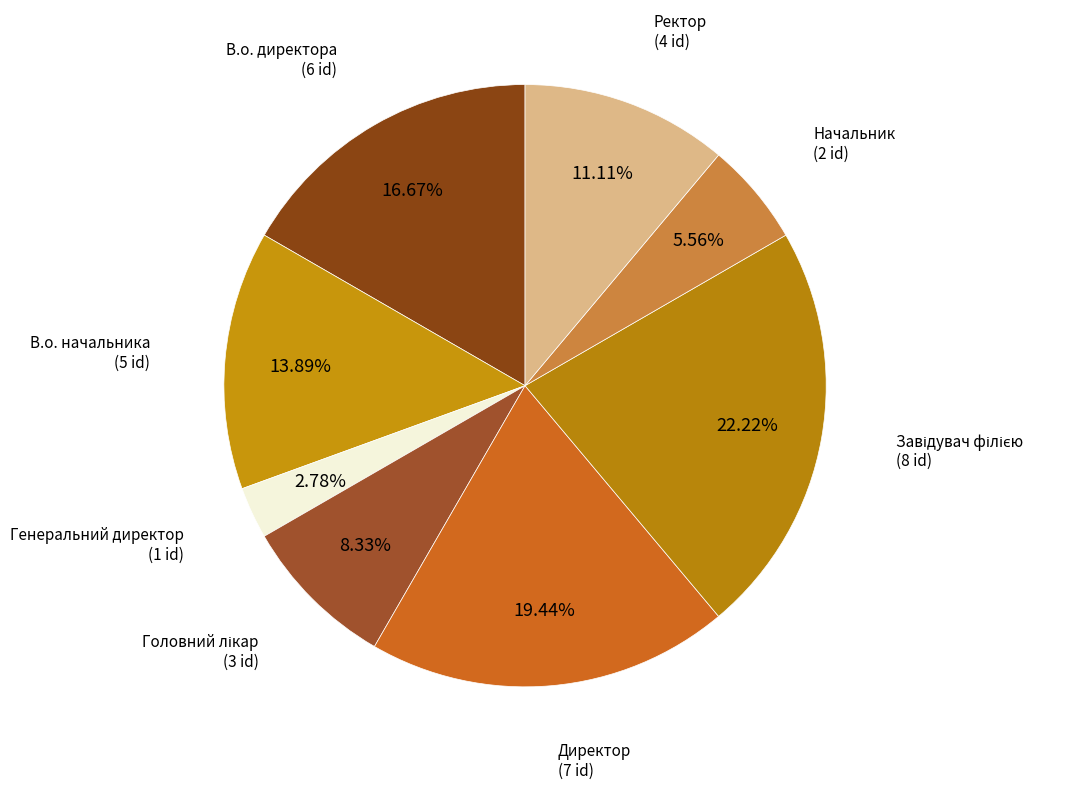

Which slice is the smallest?

Генеральний директор